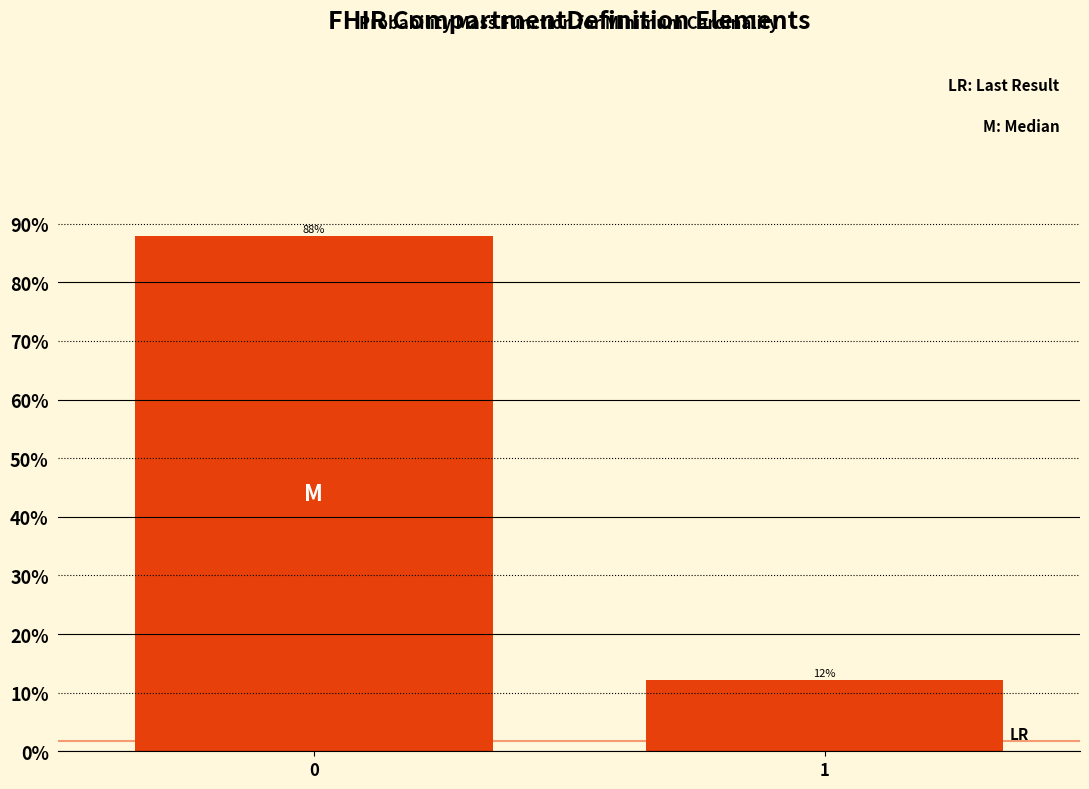

List the labels in order of value, smallest first.

1, 0